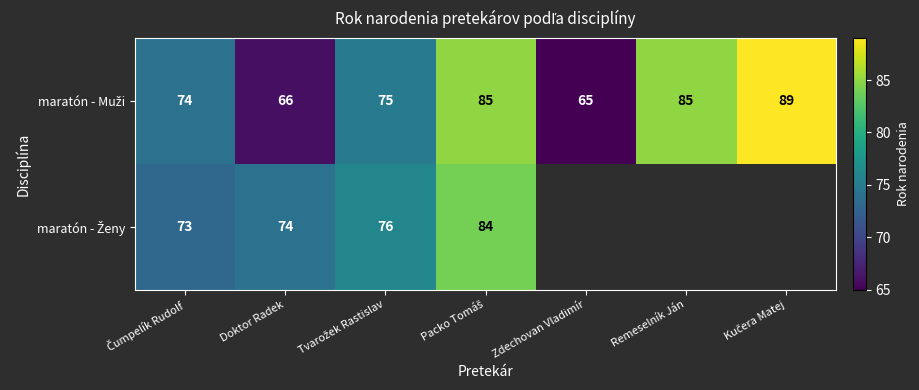

Which category has the lowest value across all series?

Zdechovan Vladimír